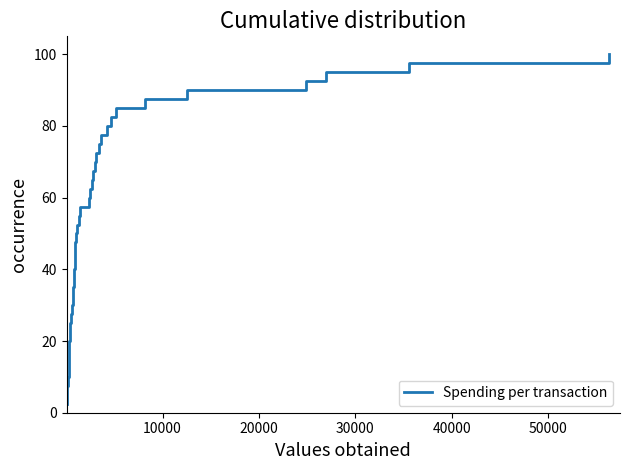

What is the minimum value shown in the chart?

2.5